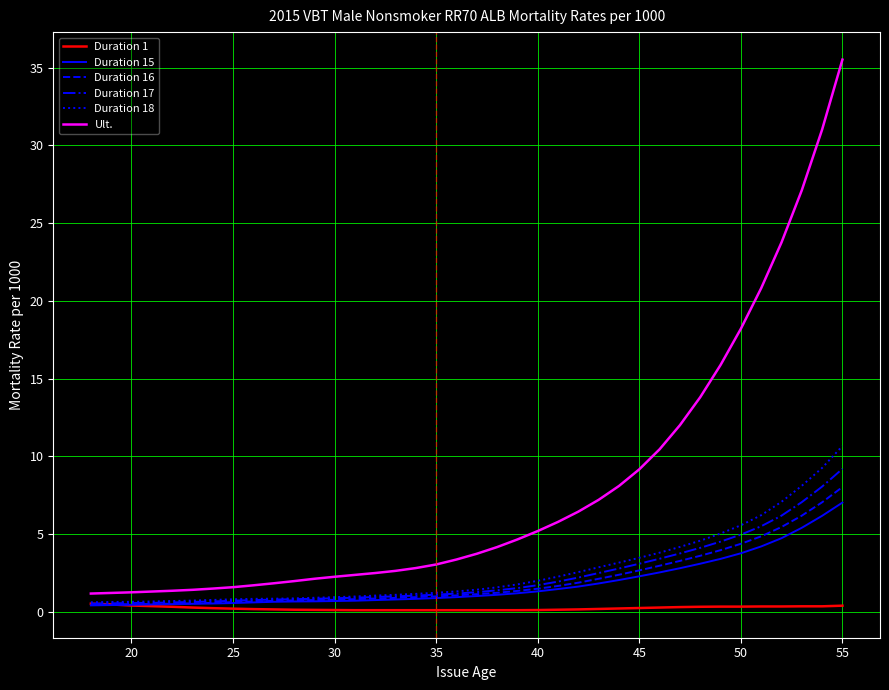

What is the greatest value displayed?

35.5